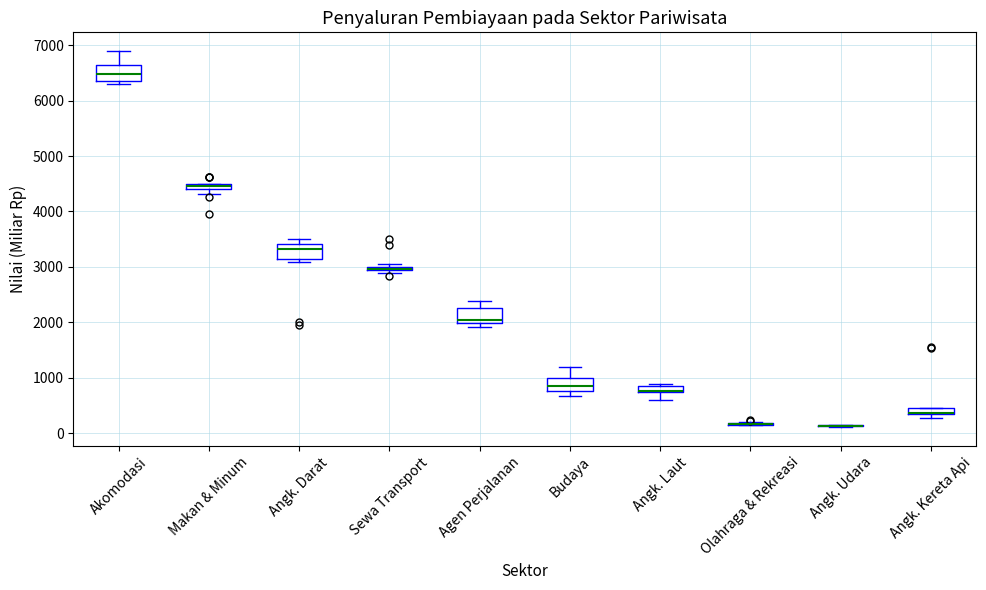

Where is the upper edge of the box for Makan & Minum on the y-axis? The values are not printed on the chart, so give them approximately, as read against the axis.

4500